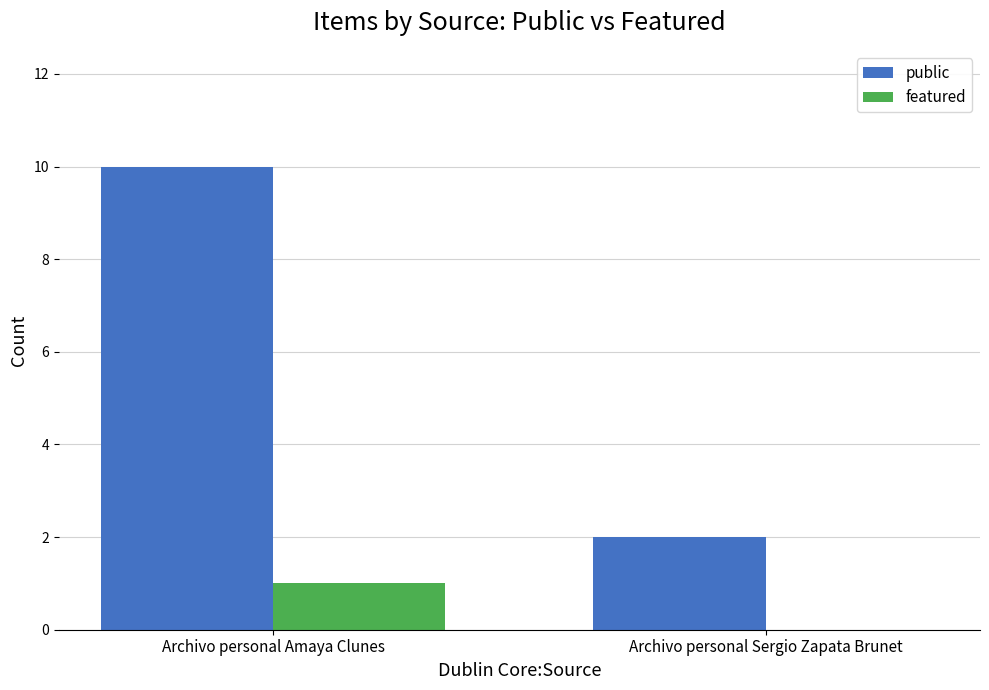

Are the bars horizontal?

No